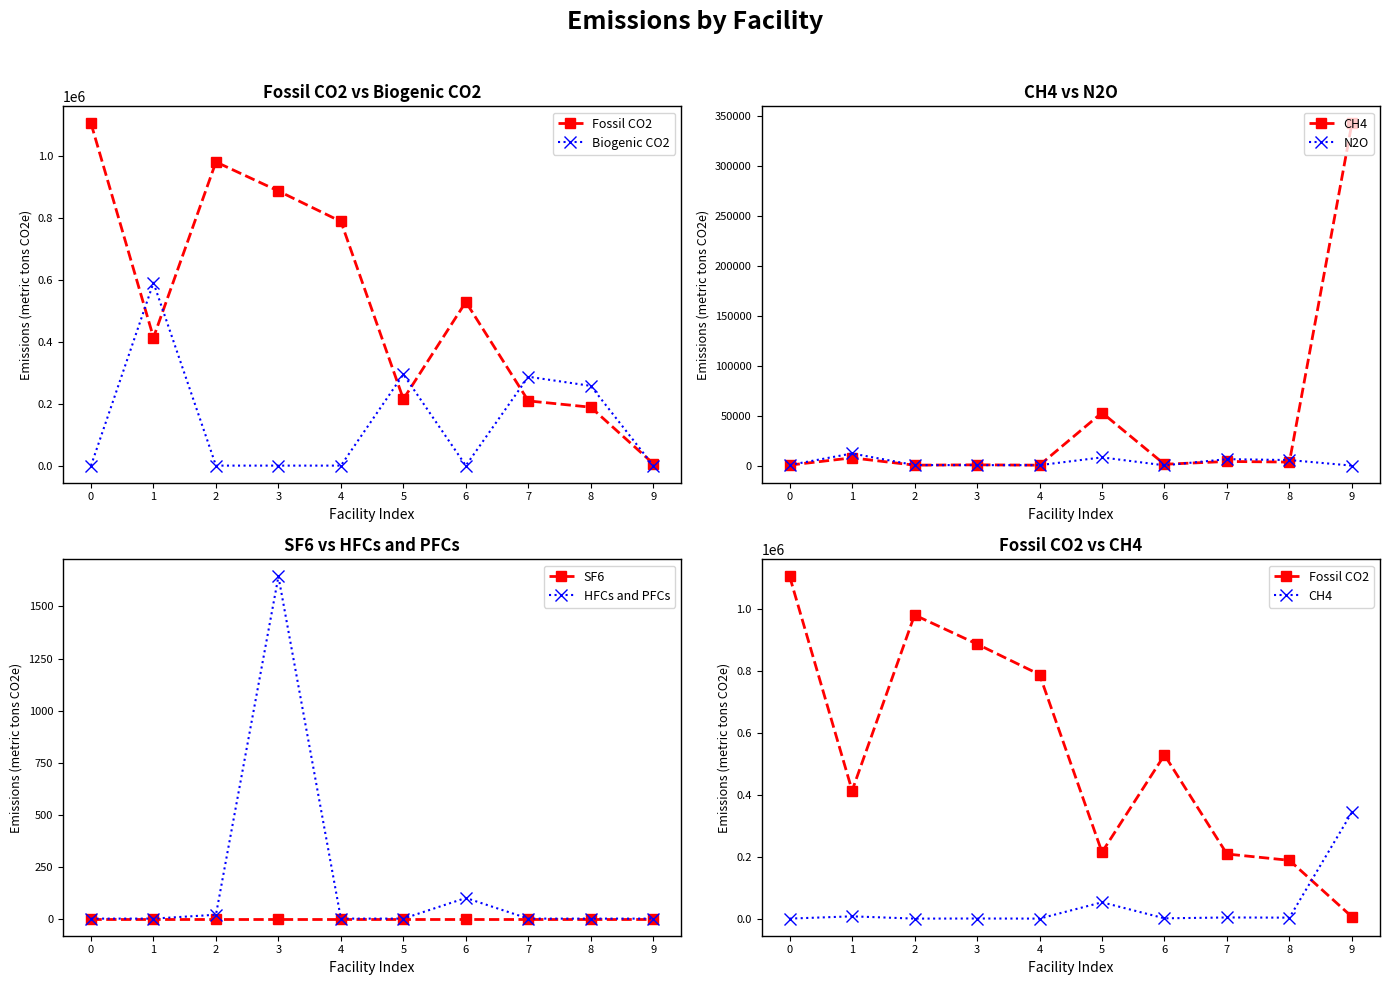

Is it true that Biogenic CO2 equals 160419.6 at 7?

False